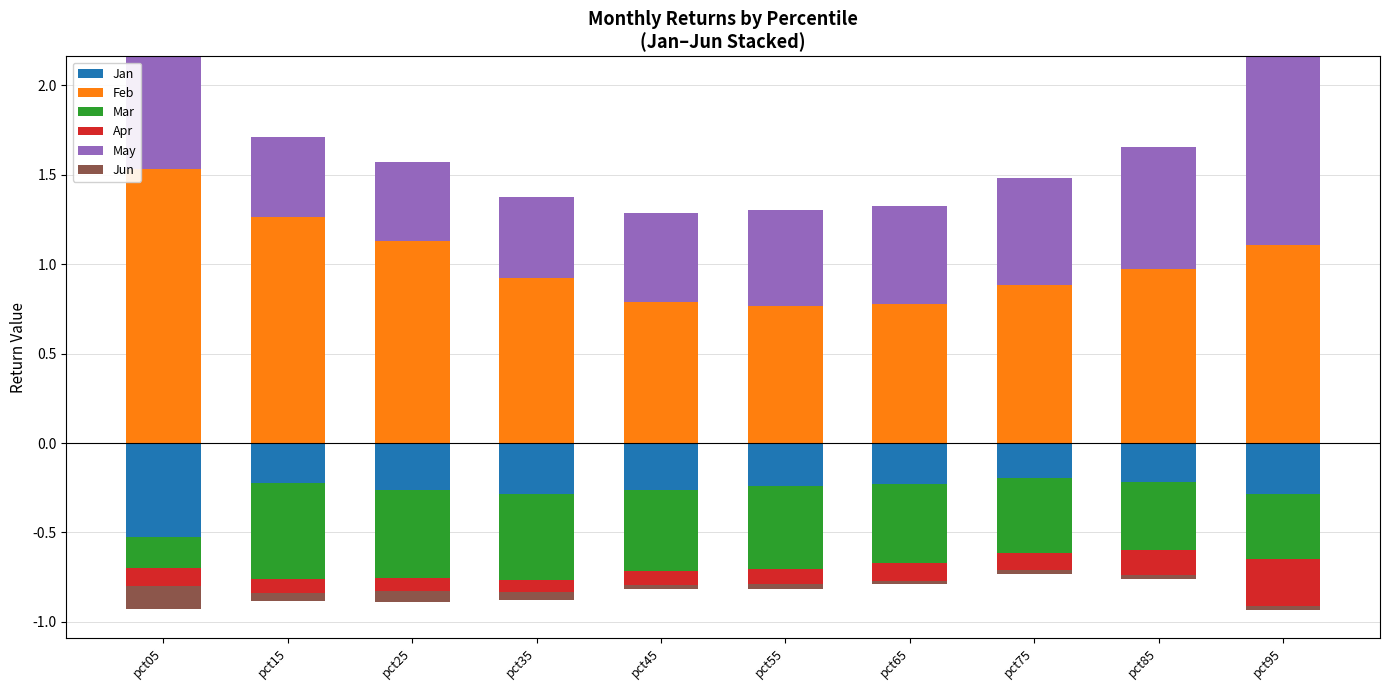

What value does the May series have at pct95?

1.1